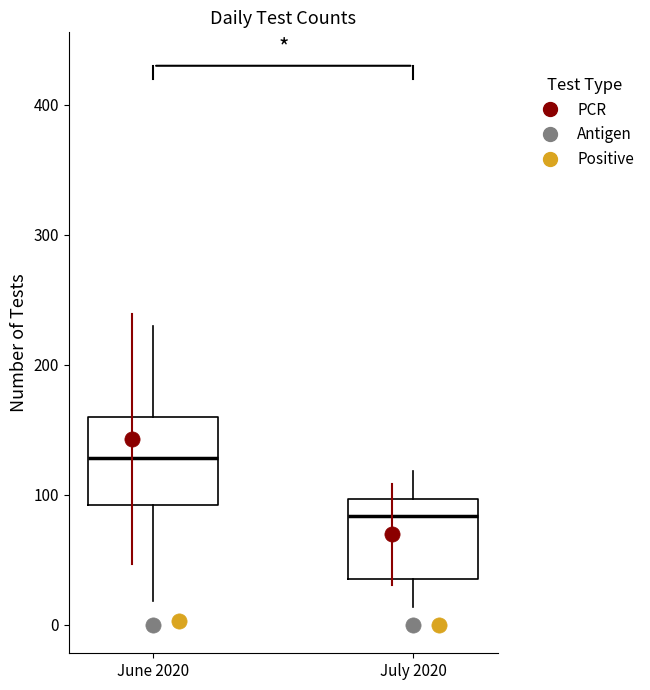

Reading left to right, transcribe this box plot: for each box, give where its median line is, the range the box spans, and where its two whiskers end, as read against the y-axis. The values are not printed on the chart, so give them approximately, as read against the axis.

June 2020: median 130, box 90 to 160, whiskers 20 to 230
July 2020: median 80, box 40 to 100, whiskers 10 to 120